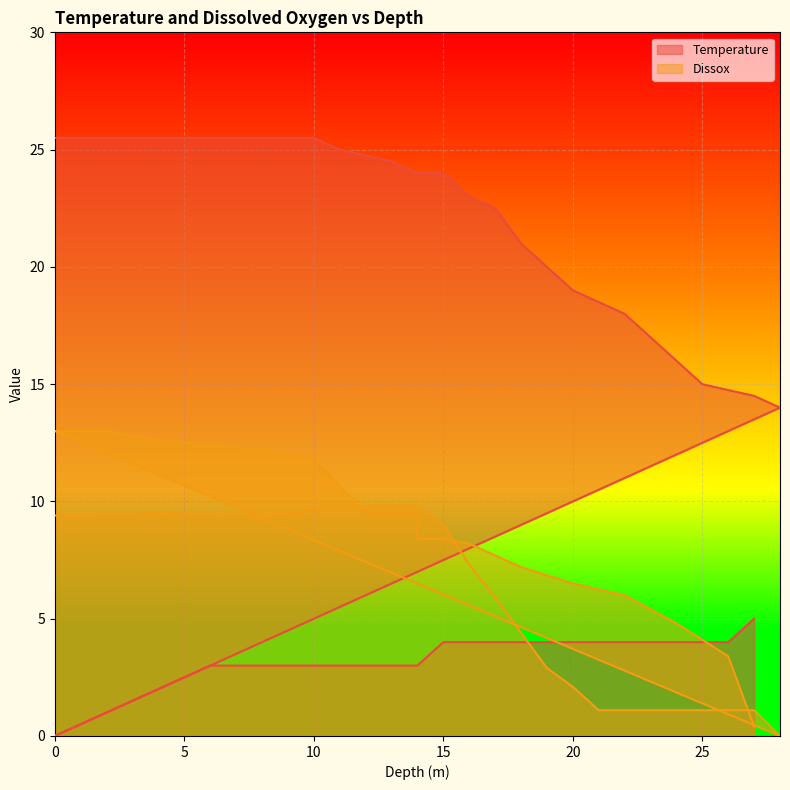

Is it true that Dissox equals 14.9 at 14?

False